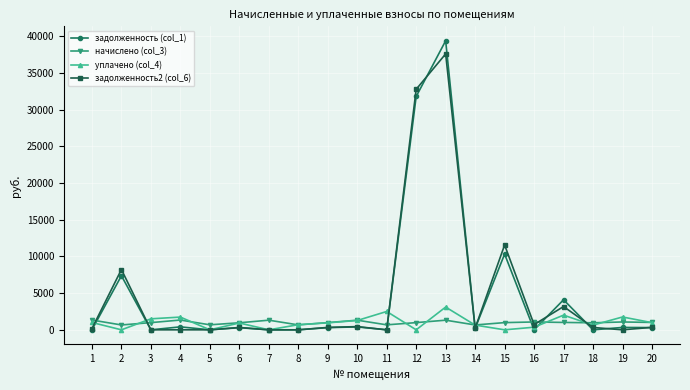

What is the highest value of the начислено (col_3) series?

1334.4